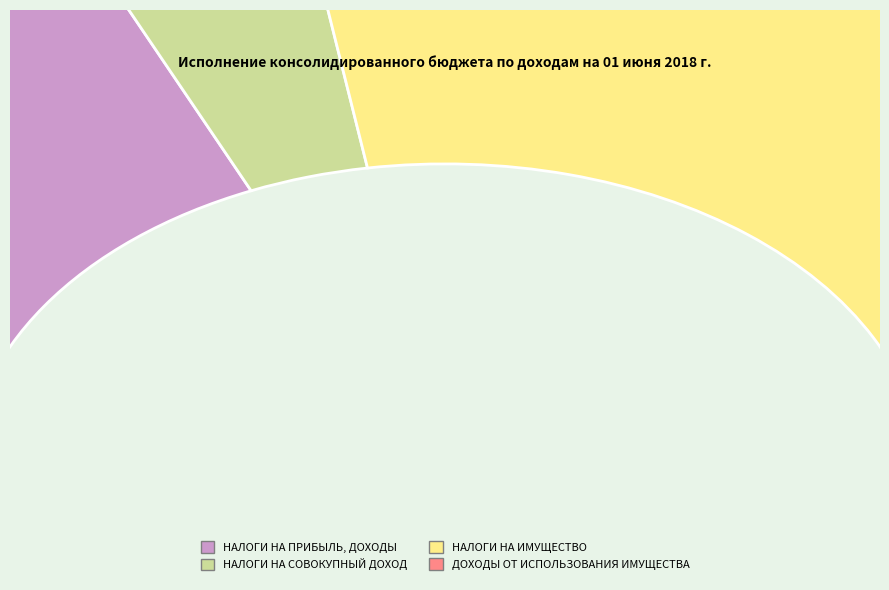

To the nearest percent, what is the difference between the largest and smallest slice percentages?

53%